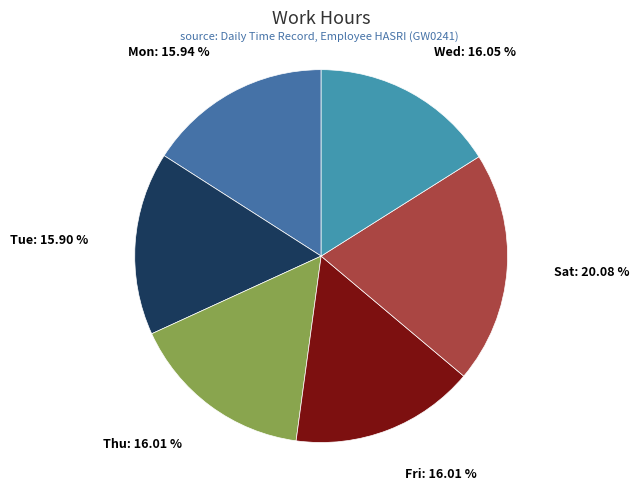

Does Fri account for over 50% of the chart?

No